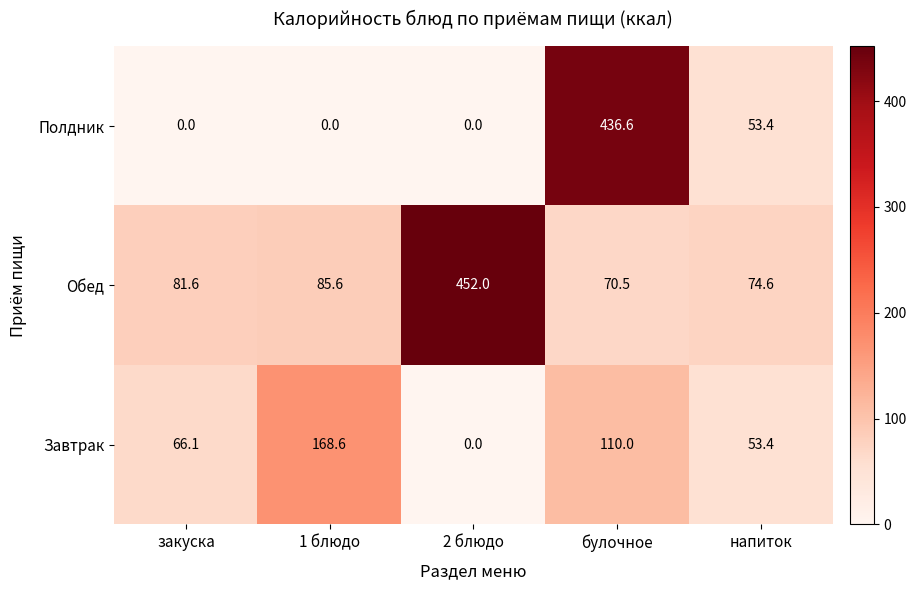

What is the difference between the Завтрак values at булочное and 1 блюдо?

58.6